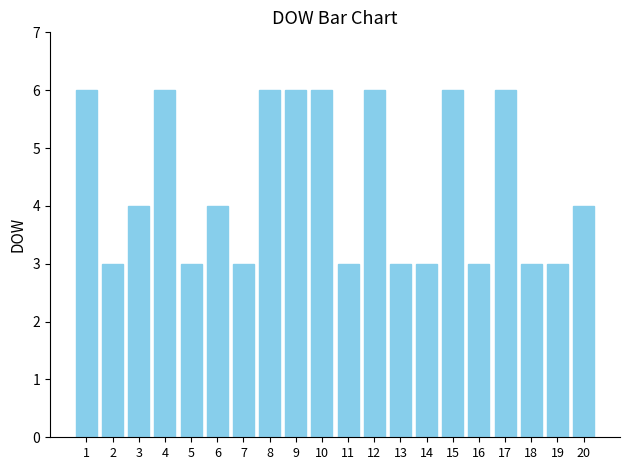

Count the number of categories in the chart.

20